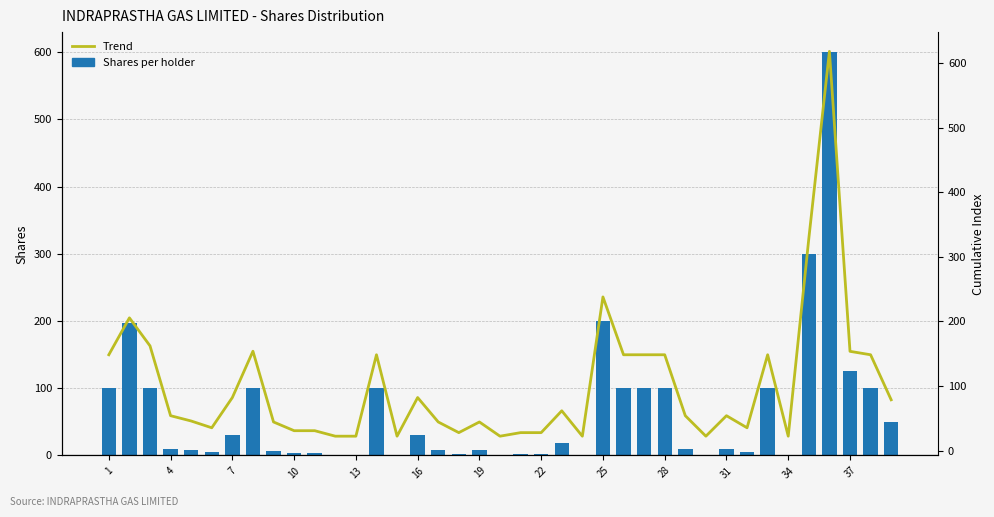

Is it true that Shares per holder equals 424.7 at 34?

False